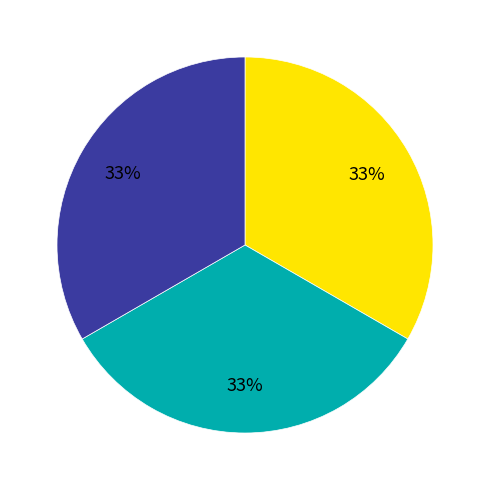

Is there a majority slice in this chart?

No